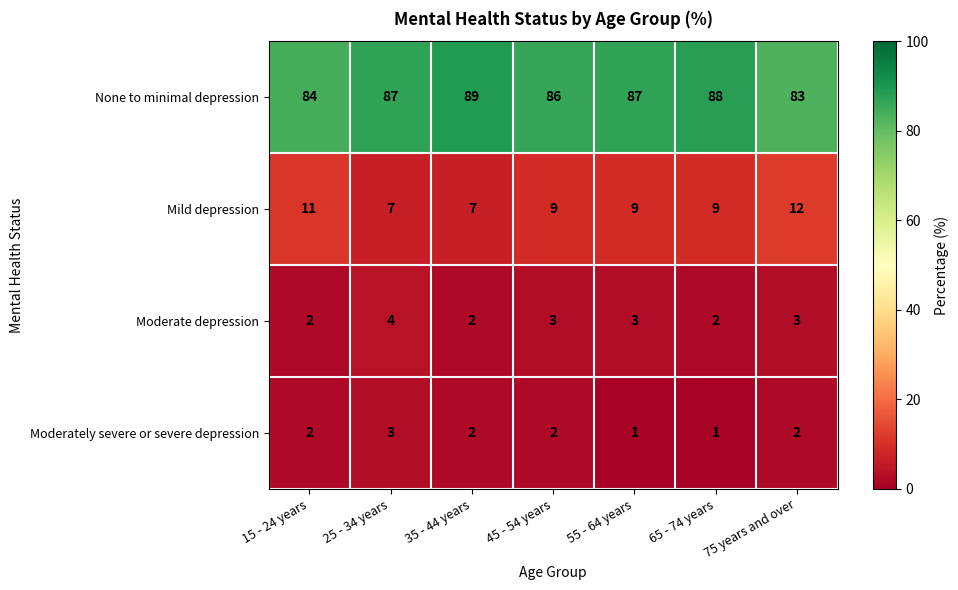

What is the sum of the Moderately severe or severe depression values at 75 years and over and 35 - 44 years?

4